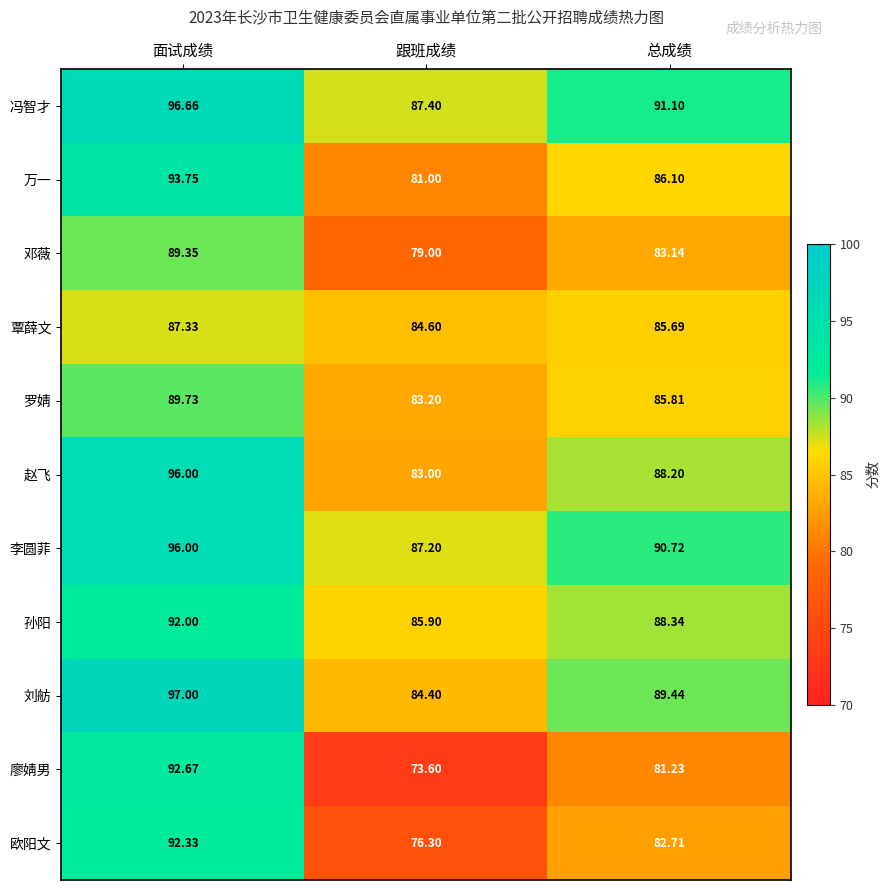

Which series has the widest spread of values?

廖婧男